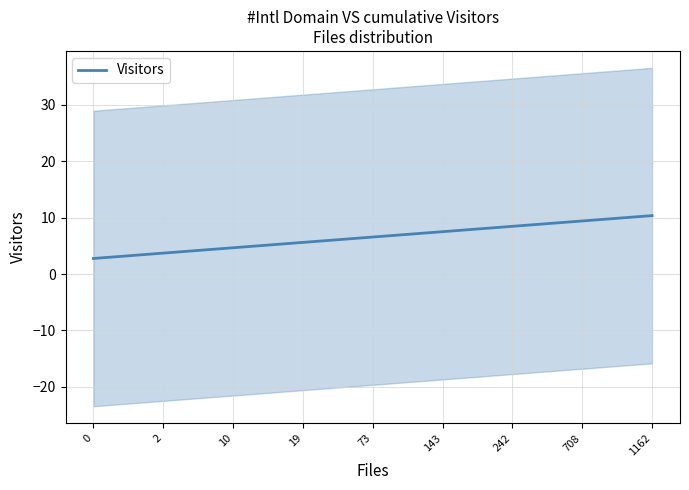

What is the ratio of the value at 1162 to the value at 0?

3.8